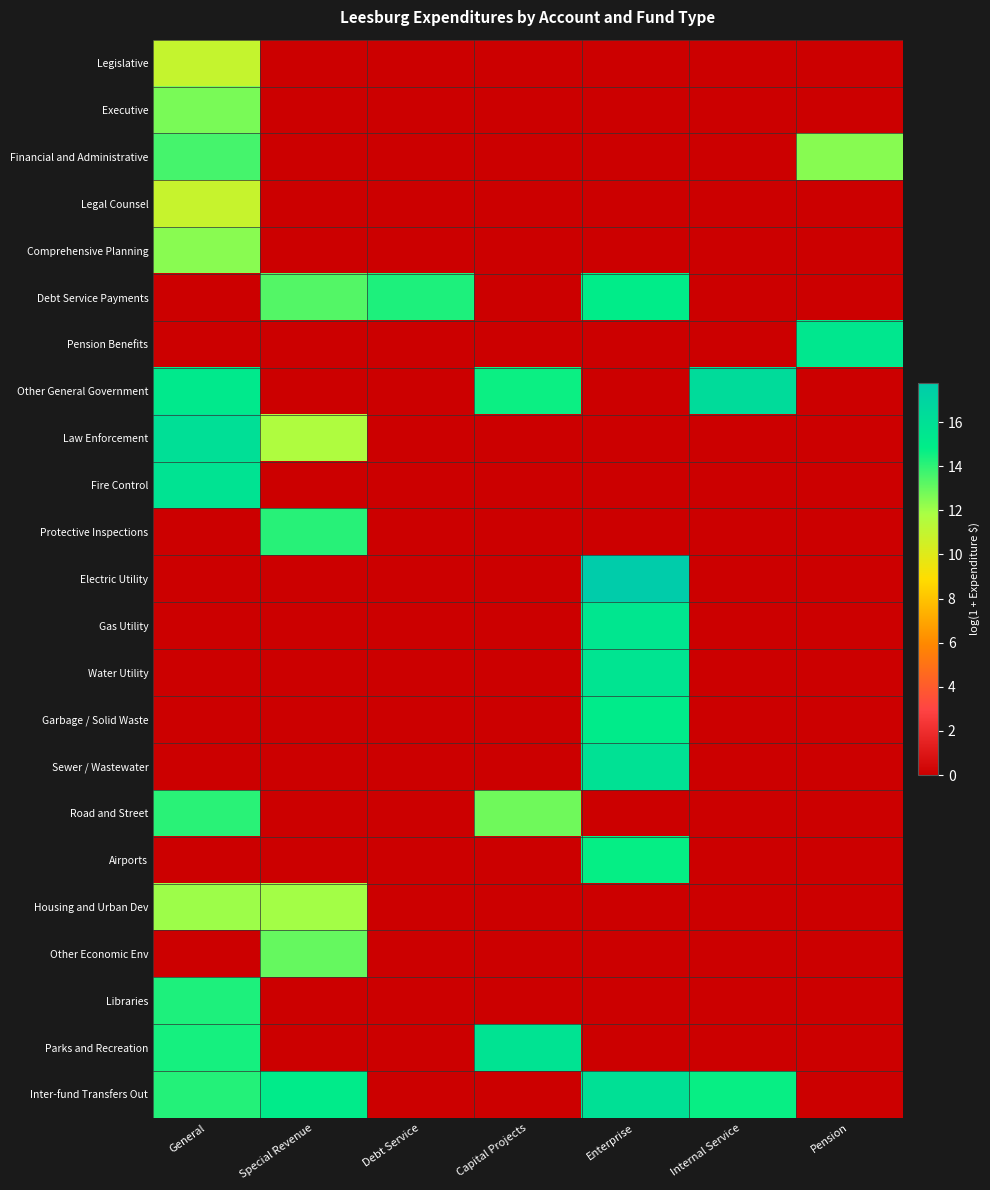

What is the total value across all series at Special Revenue?

79.1